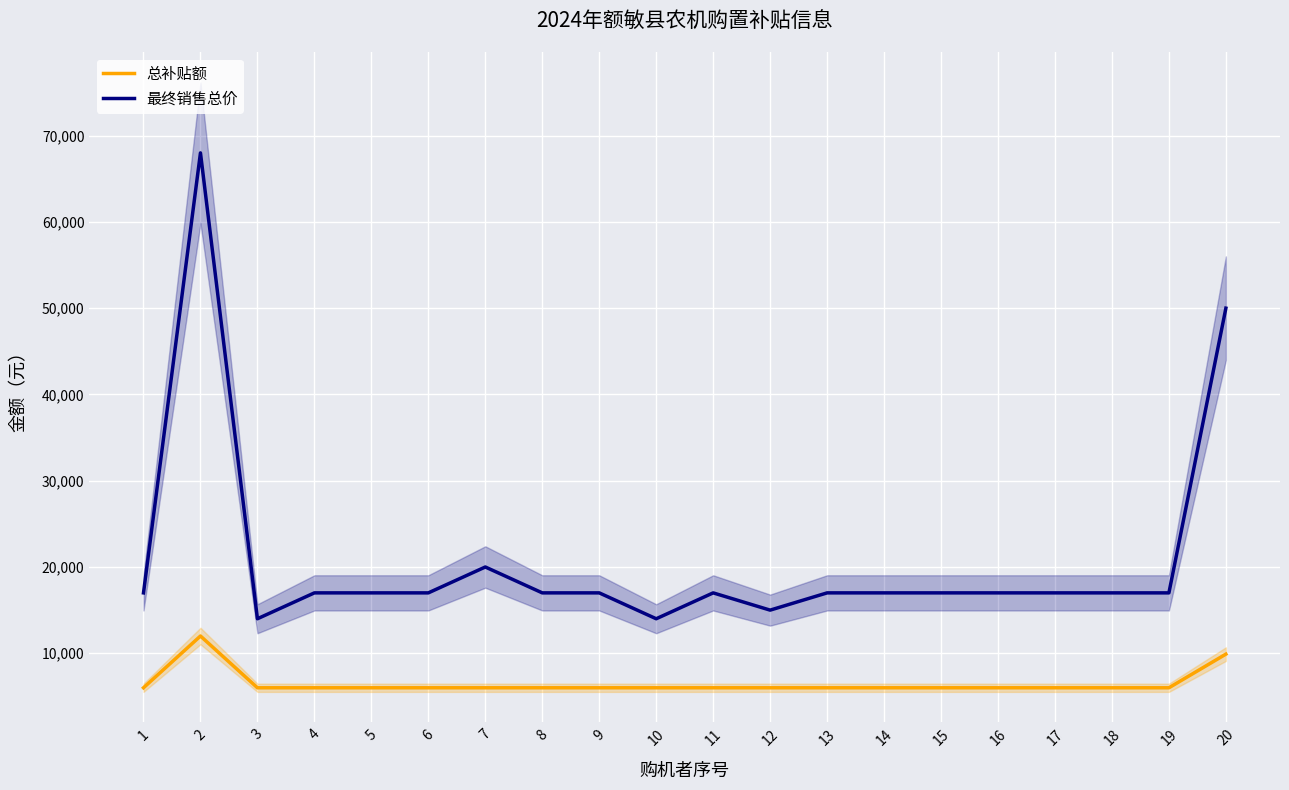

True or false: 总补贴额 has a value of 2533 at 4.

False